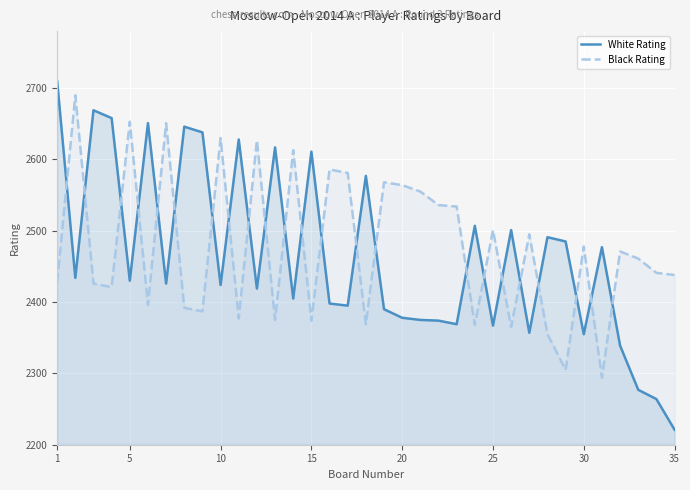

True or false: White Rating and Black Rating cross at least once.

True